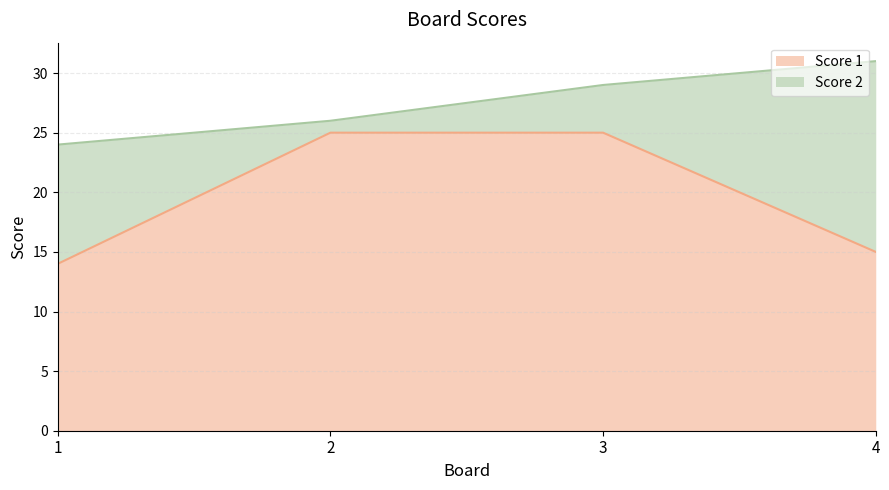

List the labels in order of value, smallest first.

1, 4, 2, 3